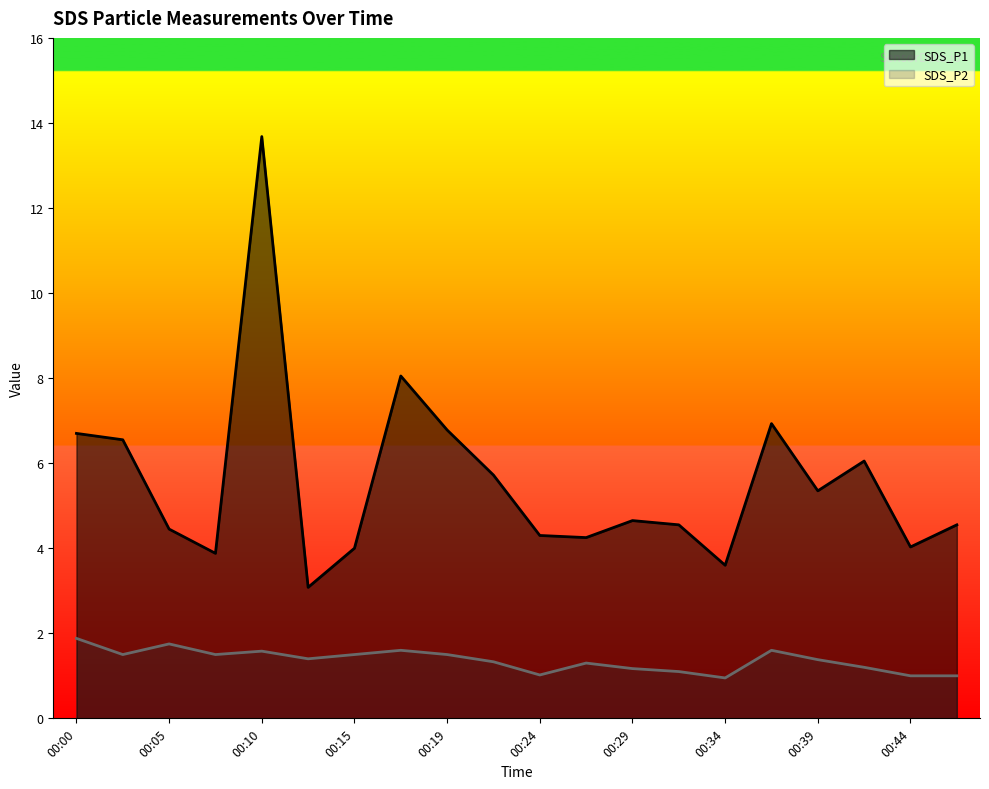

Rank the series by their maximum value, from lowest to highest.

SDS_P2, SDS_P1